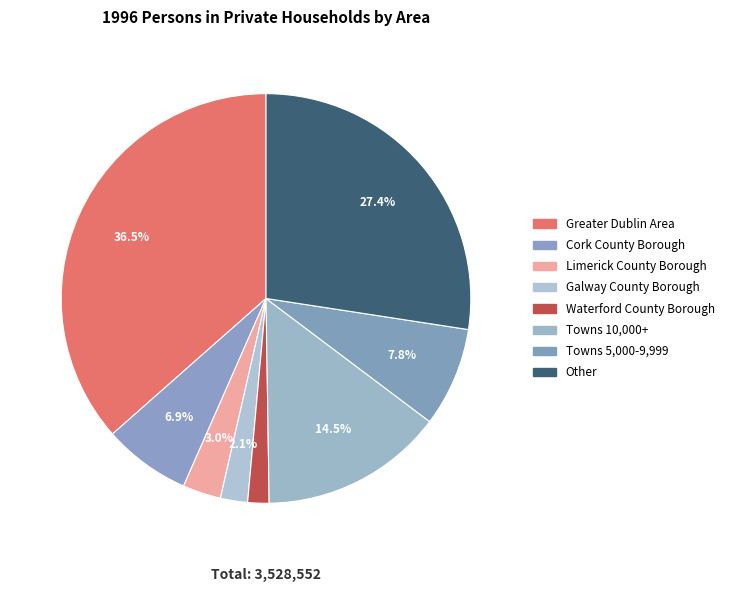

To the nearest percent, what is the difference between the Towns 5,000-9,999 and Limerick County Borough slice percentages?

5%